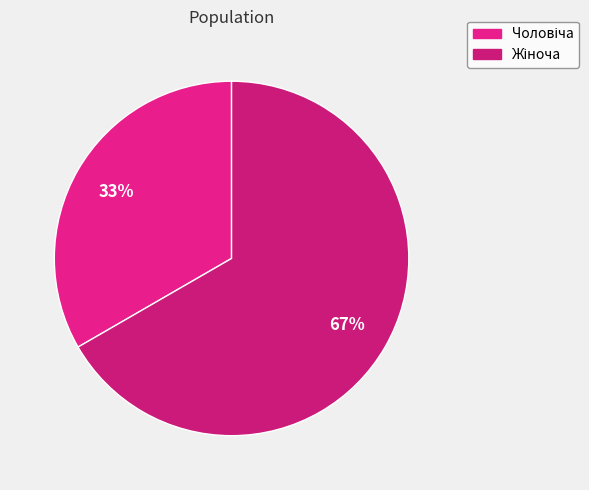

To the nearest percent, what is the average slice percentage?

50%